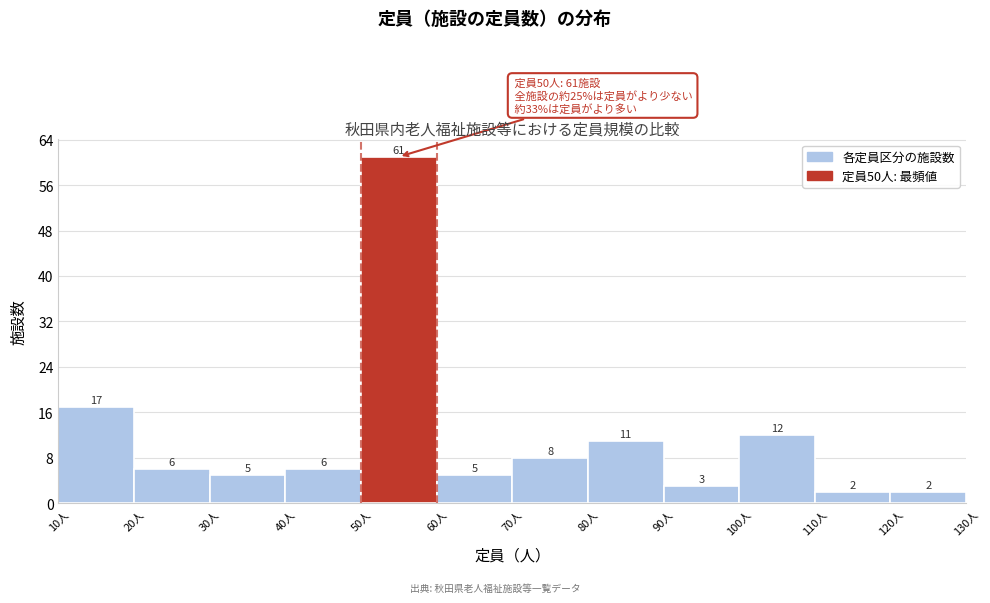

What is the height of the bar covering 40 to 50 on the x-axis?

6